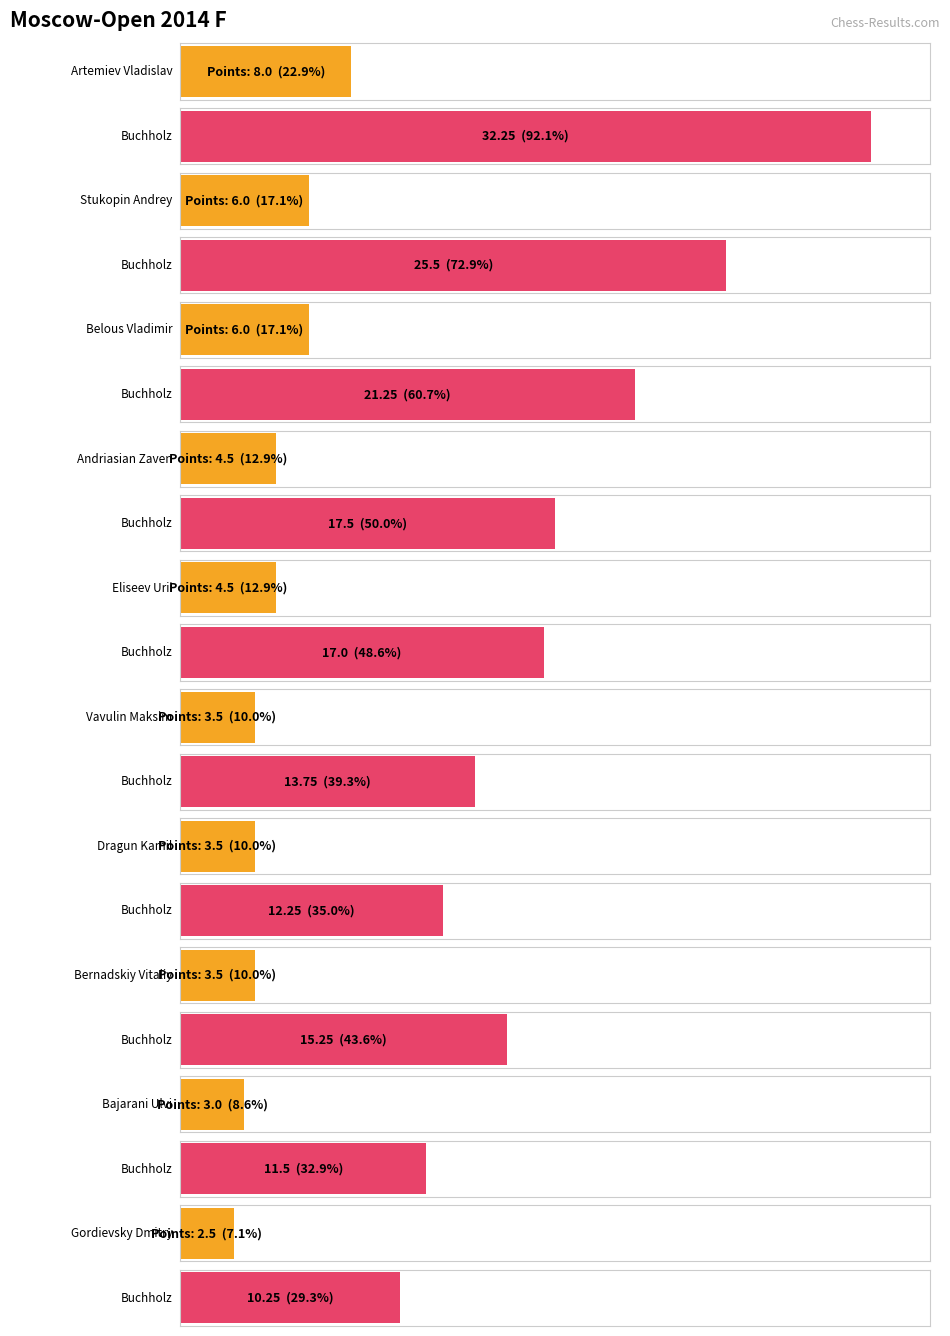

Reading right to left, what are all the values shown in this chart?

Points: Gordievsky Dmitry=2.5	Bajarani Ulvi=3.0	Bernadskiy Vitaliy=3.5	Dragun Kamil=3.5	Vavulin Maksim=3.5	Eliseev Urii=4.5	Andriasian Zaven=4.5	Belous Vladimir=6.0	Stukopin Andrey=6.0	Artemiev Vladislav=8.0
Buchholz: Gordievsky Dmitry=10.2	Bajarani Ulvi=11.5	Bernadskiy Vitaliy=15.2	Dragun Kamil=12.2	Vavulin Maksim=13.8	Eliseev Urii=17.0	Andriasian Zaven=17.5	Belous Vladimir=21.2	Stukopin Andrey=25.5	Artemiev Vladislav=32.2